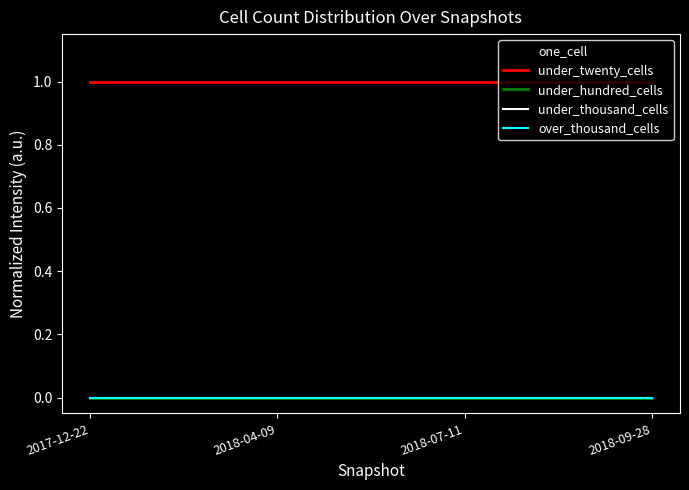

Which label corresponds to the largest value in the chart?

2017-12-22